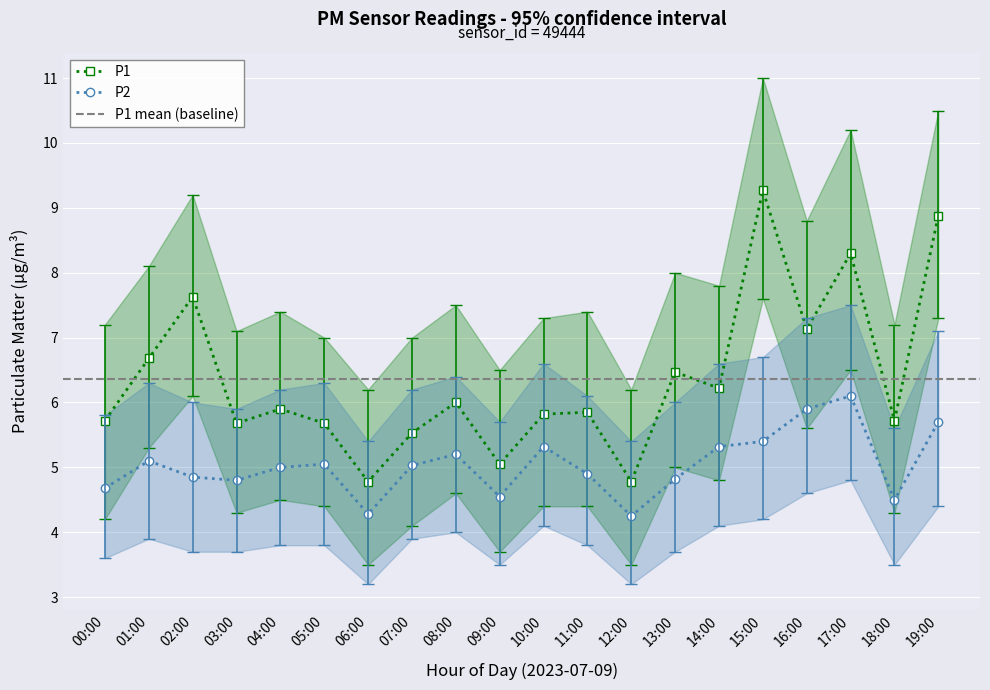

List the series in order of their peak value, highest first.

P1_upper, P1, P1_lower, P2_upper, P2, P2_lower